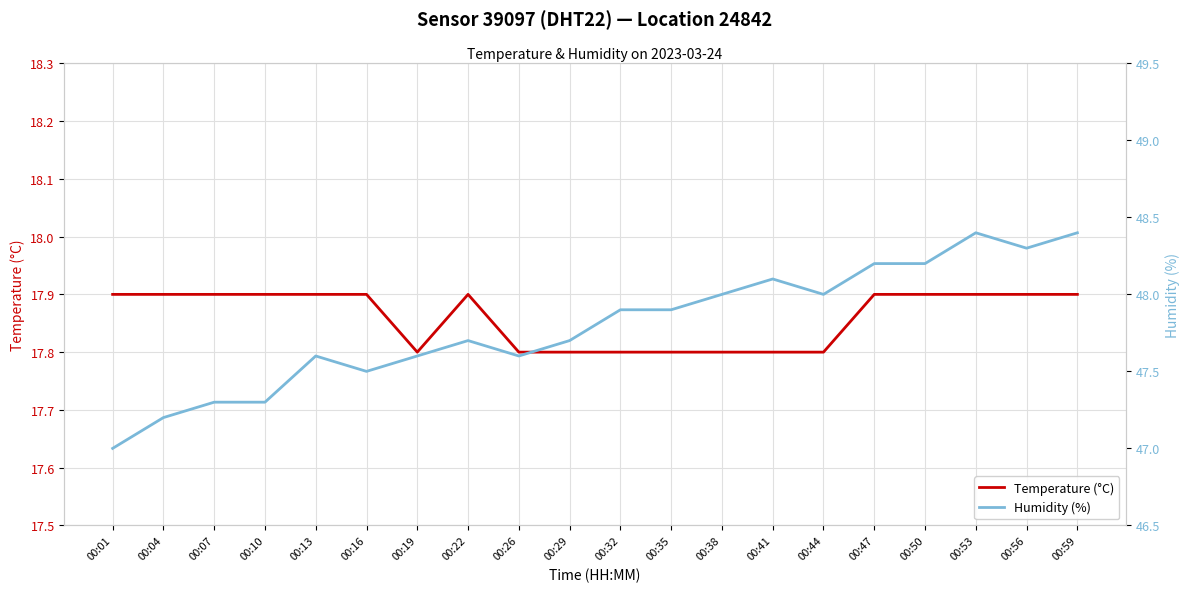

How many series are shown in this chart?

2